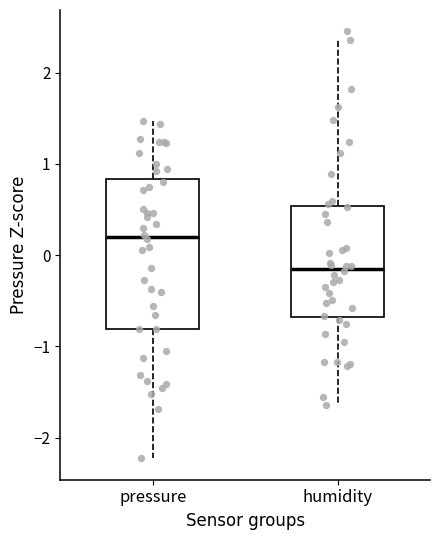

Comparing the boxes themselves (not the whiskers), which one is the tallest?

pressure